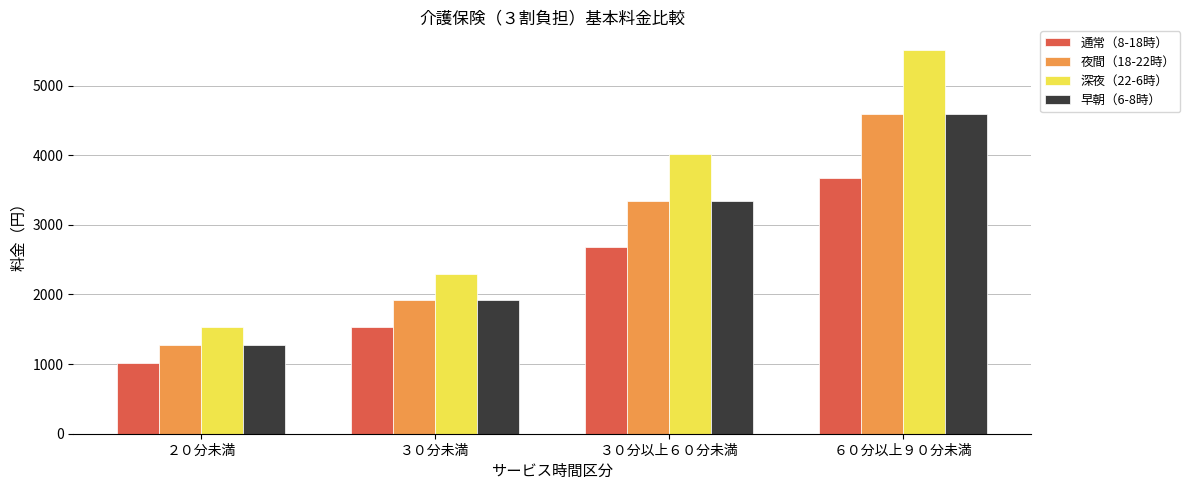

Which series has the widest spread of values?

深夜（22-6時）